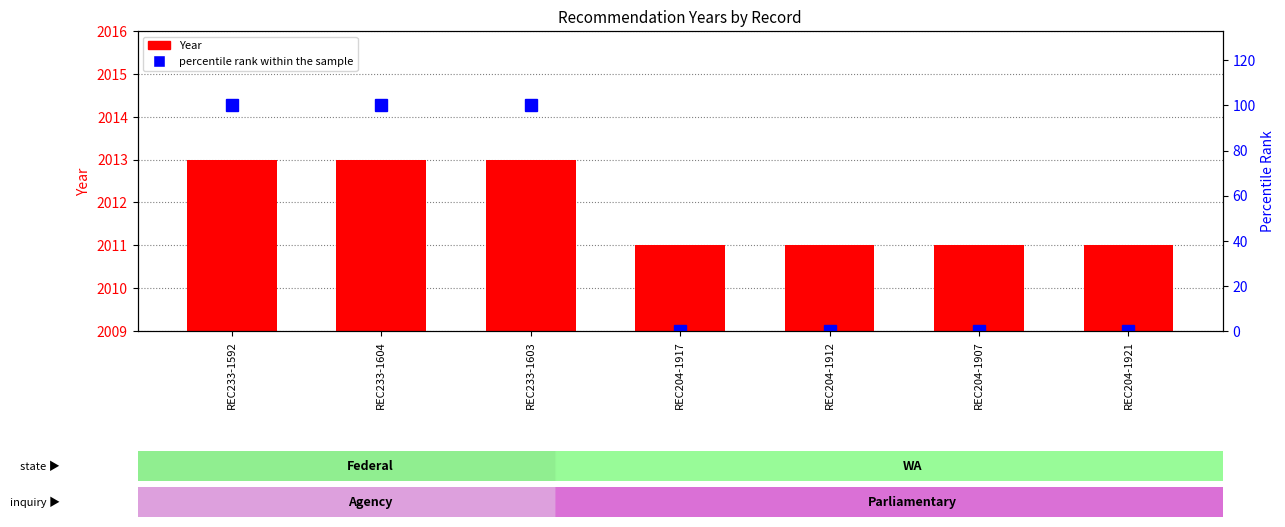

Reading left to right, list all the values displayed in this chart.

Year: 2013	2013	2013	2011	2011	2011	2011
percentile rank within the sample: 100	100	100	0	0	0	0